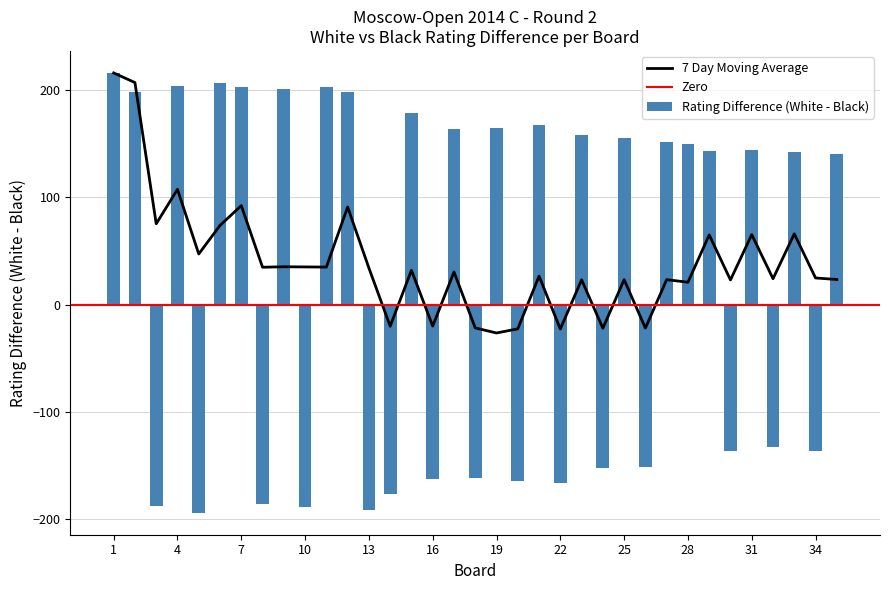

Are the bars horizontal?

No